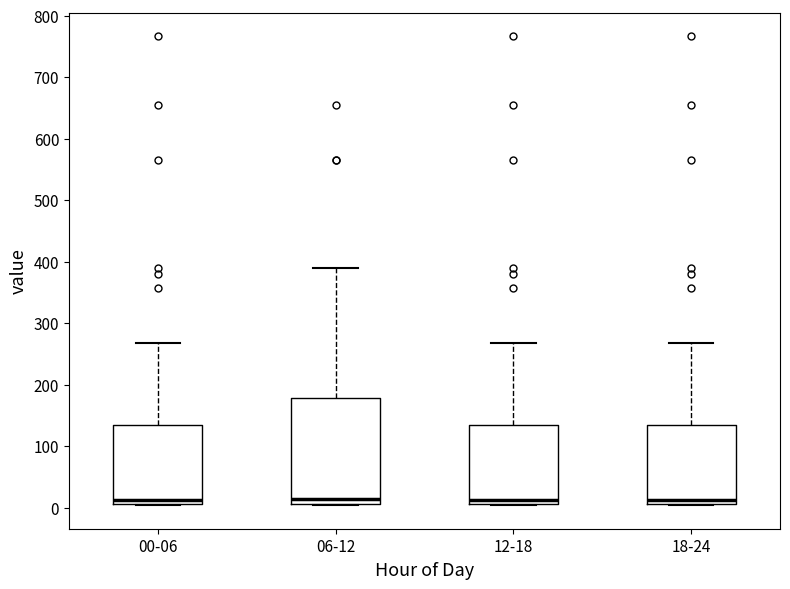

Reading left to right, read every box against the y-axis: the position of its median line, the range the box covers, and the ends of its whiskers. The values are not printed on the chart, so give them approximately, as read against the axis.

00-06: median 10 (just above the box's lower edge), box 10 to 130, whiskers 0 to 270
06-12: median 10 (just above the box's lower edge), box 10 to 180, whiskers 0 to 390
12-18: median 10 (just above the box's lower edge), box 10 to 130, whiskers 0 to 270
18-24: median 10 (just above the box's lower edge), box 10 to 130, whiskers 0 to 270